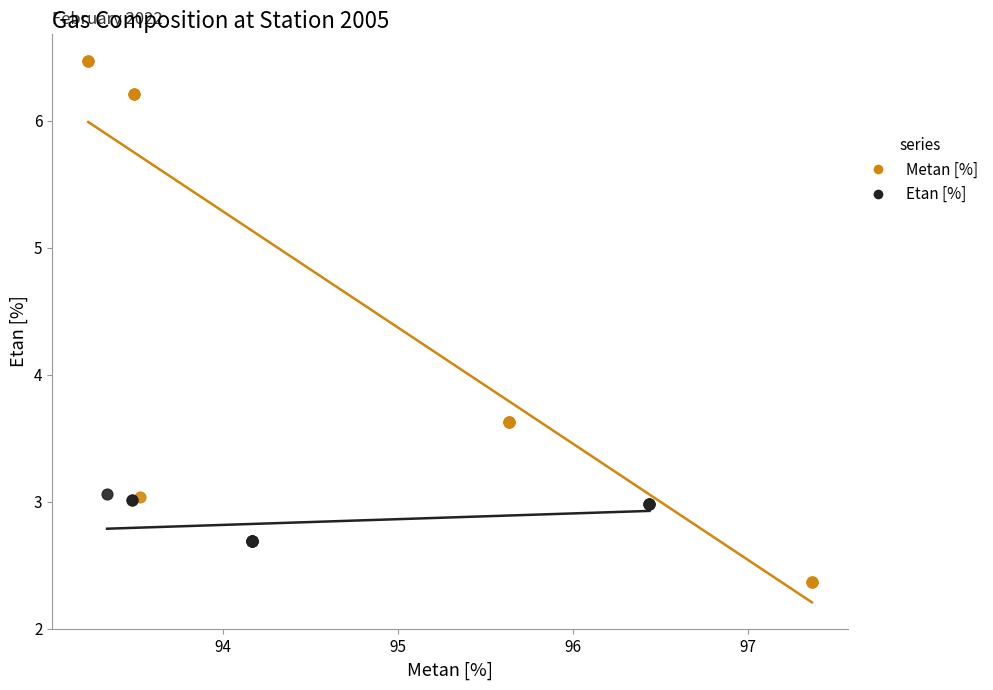

Which series has the widest spread of Y values?

Metan [%]